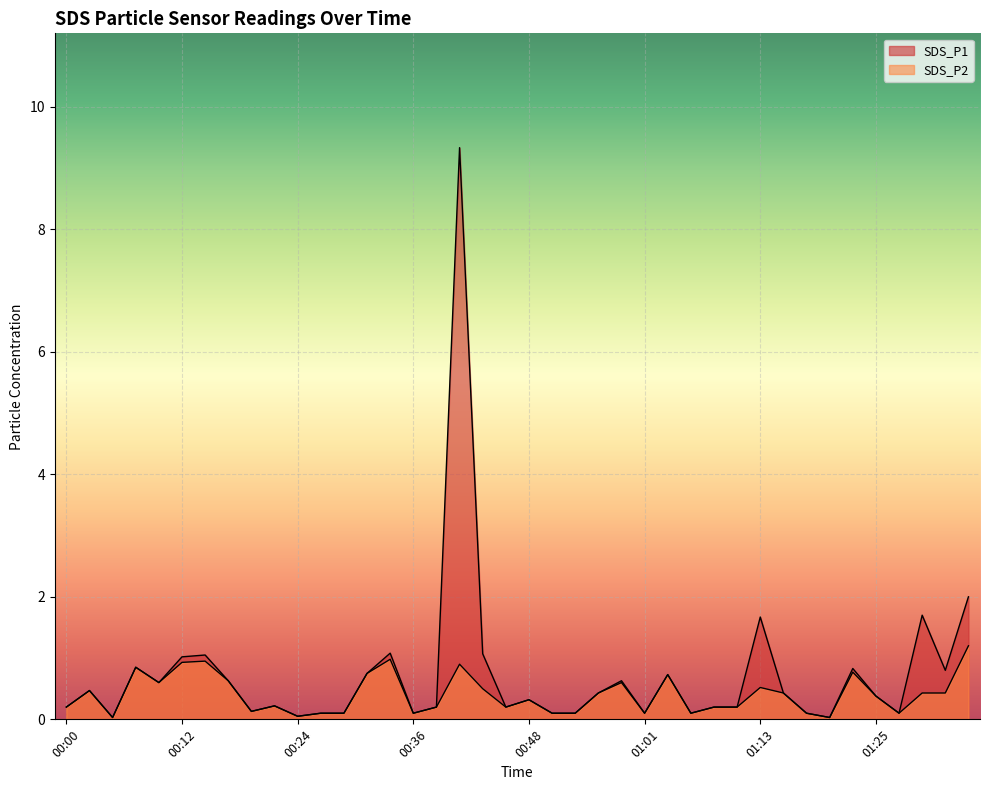

What is the label of the 9th point from the right?

01:15